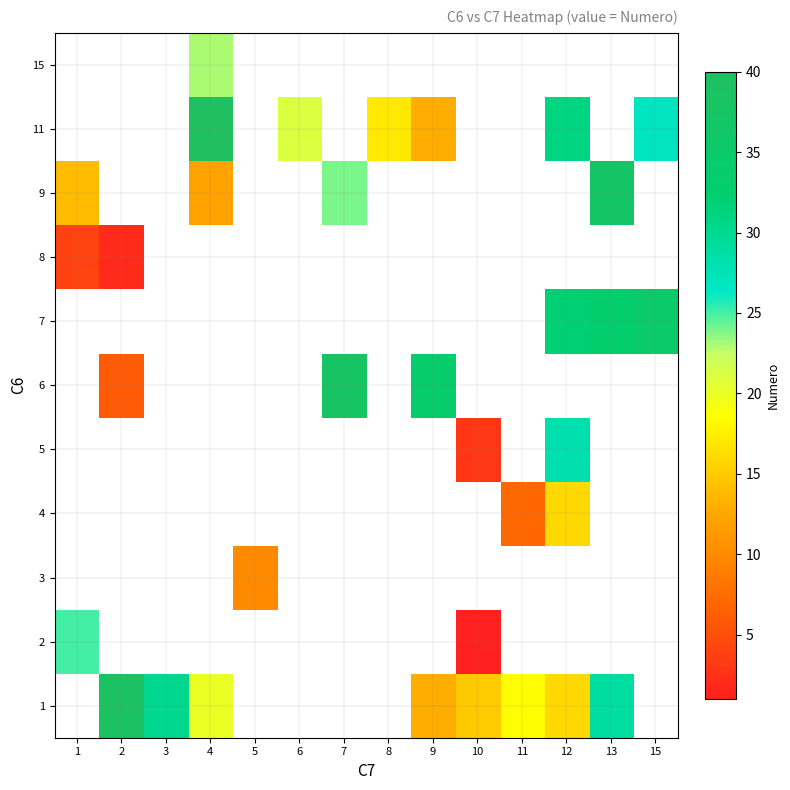

List the series in order of their peak value, highest first.

9, 11, 15, 1, 2, 3, 4, 5, 6, 7, 8